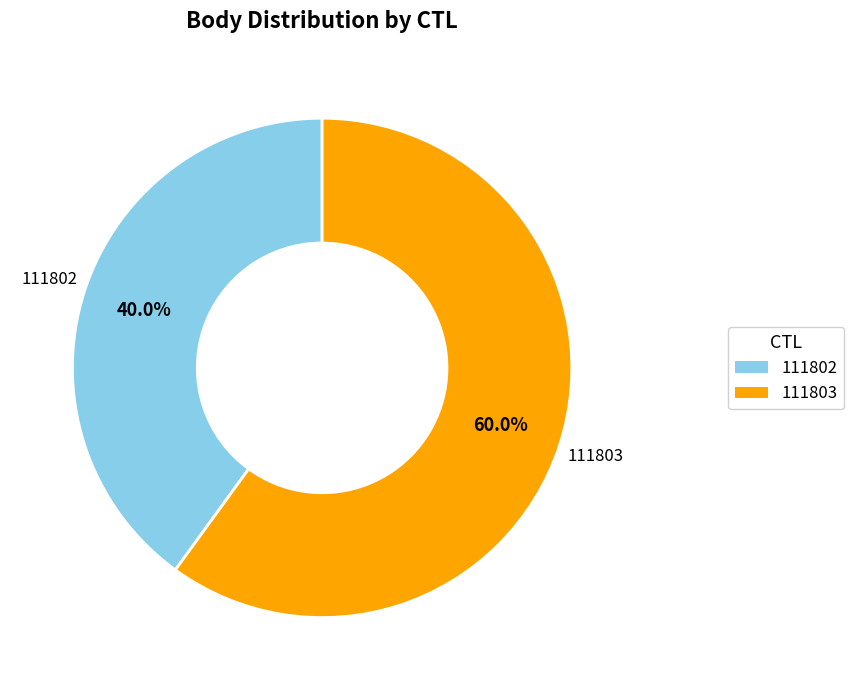

Rank the categories by value from highest to lowest.

111803, 111802